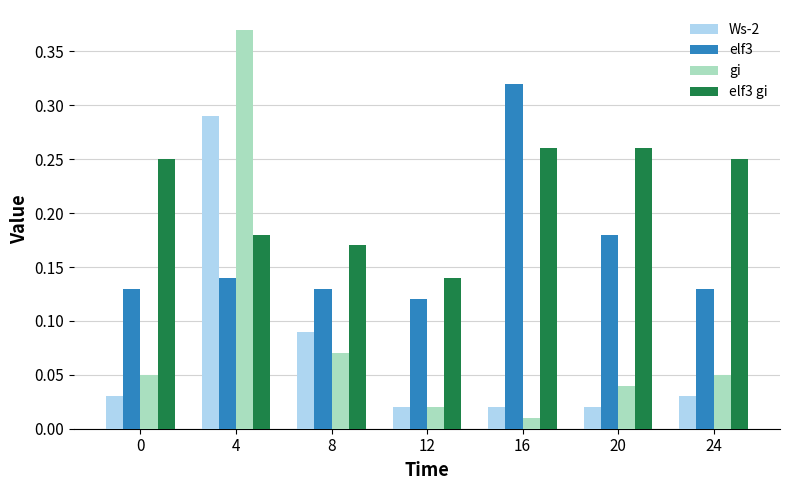

Rank the series at 24 from highest to lowest value.

elf3 gi, elf3, gi, Ws-2